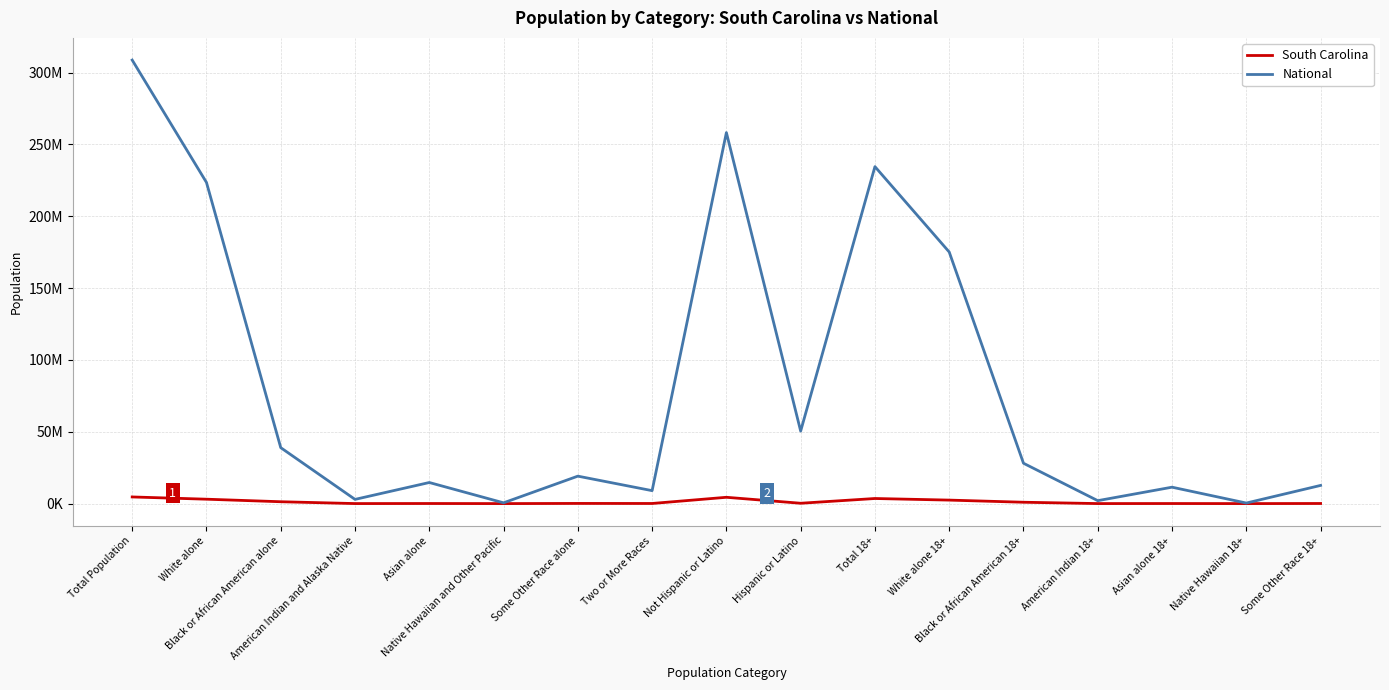

What is the value of the National point at the 2nd from the left?

223553265